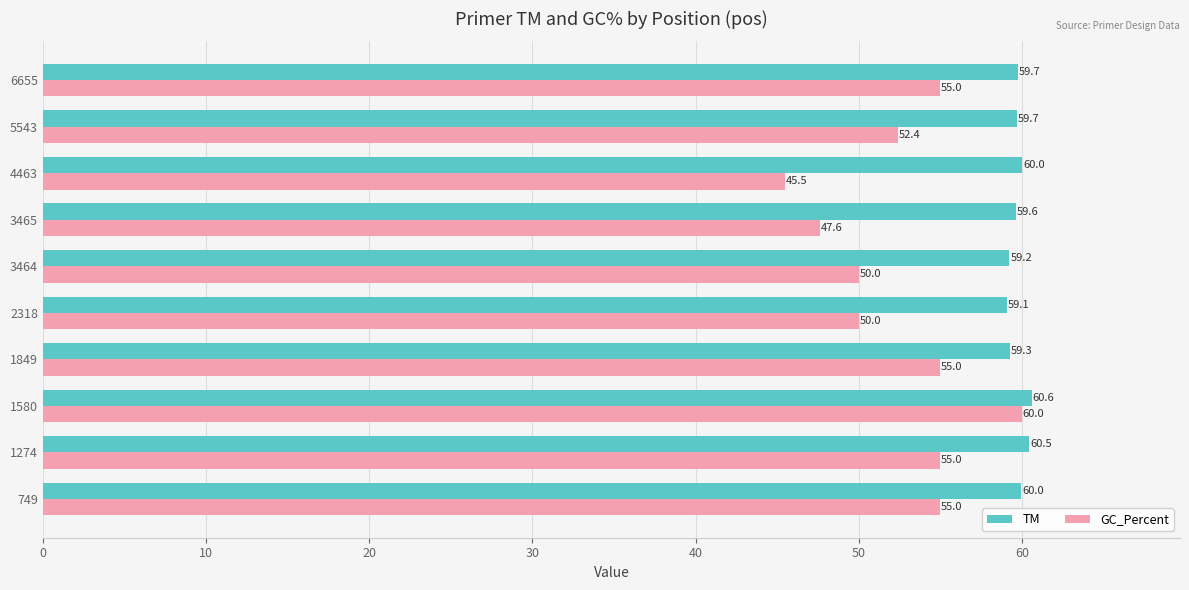

How many categories are shown in the chart?

10